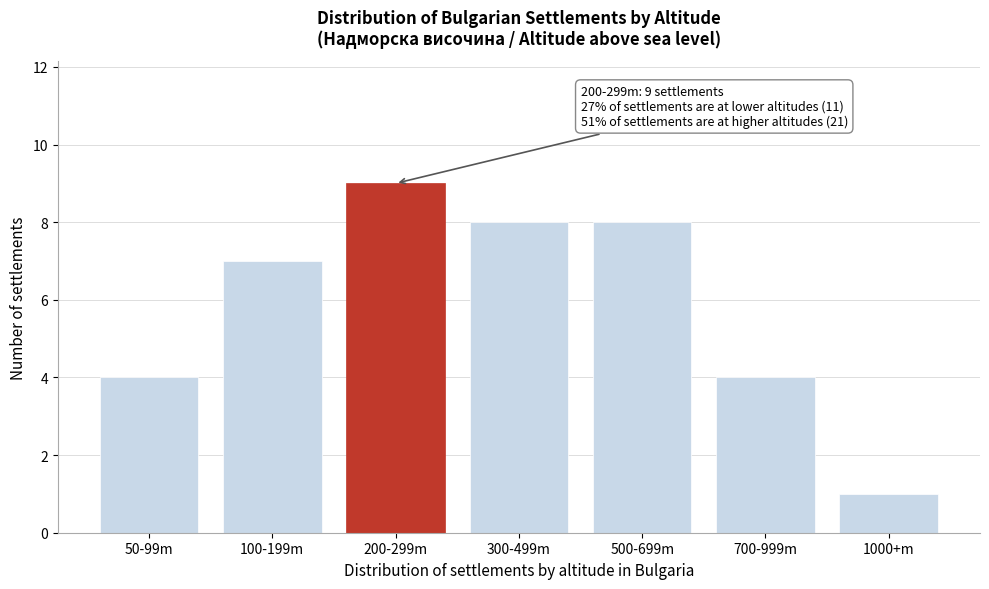

Reading left to right, list all the values displayed in this chart.

4	7	9	8	8	4	1